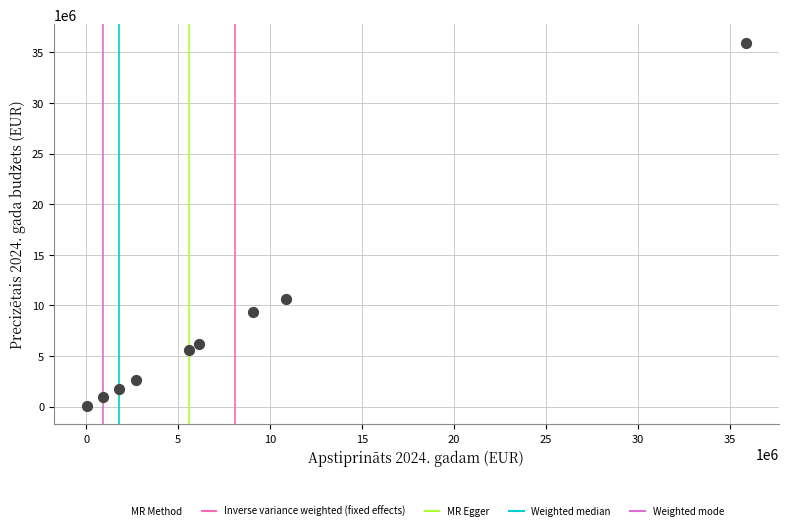

What is the range of Y values (max minus min)?

35950951